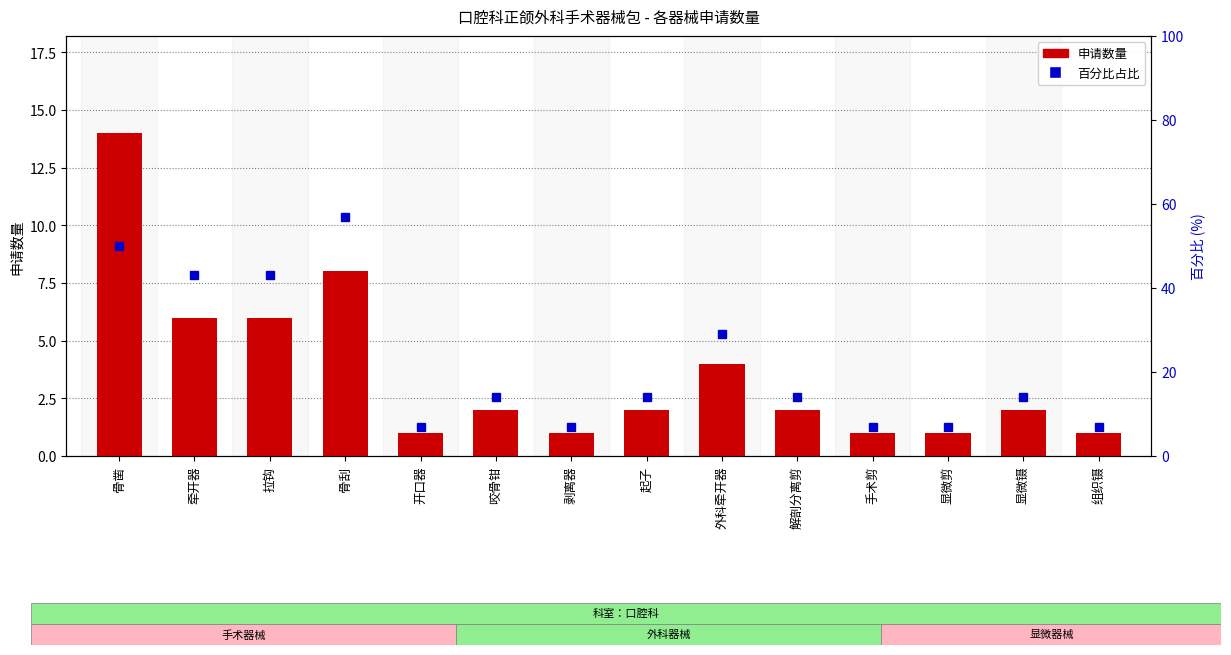

Rank the series by their average value, from highest to lowest.

百分比占比, 申请数量